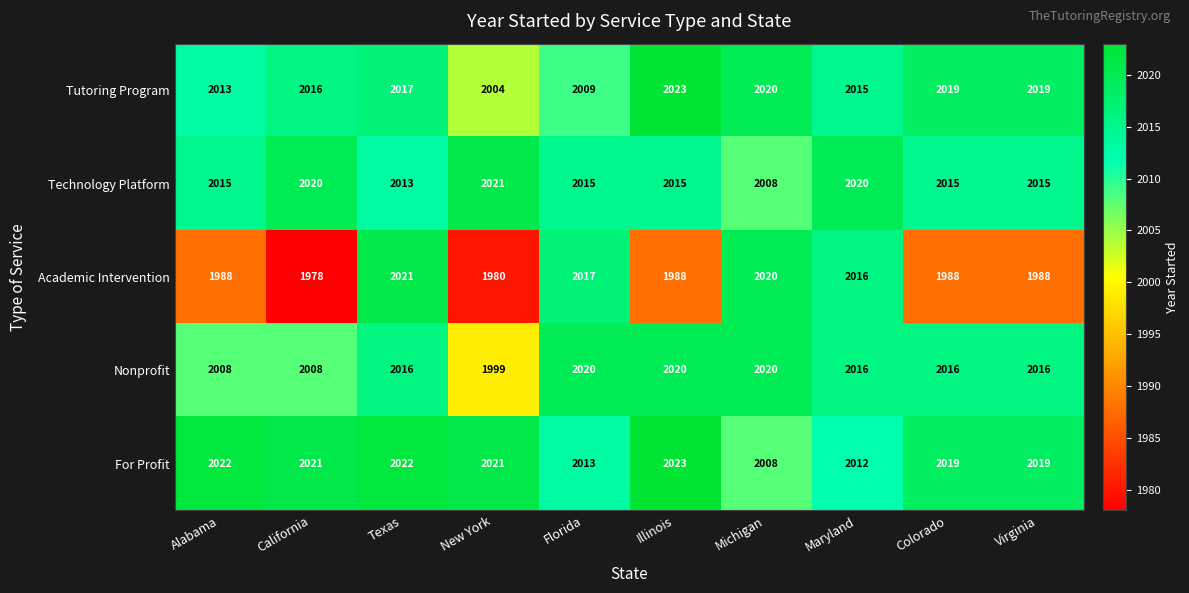

Which category has the highest value in the Tutoring Program series?

Illinois